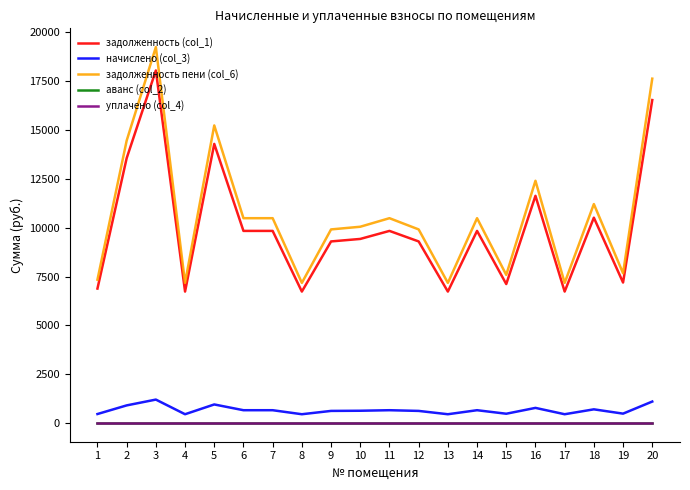

What is the sum of all начислено (col_3) values?

13250.6